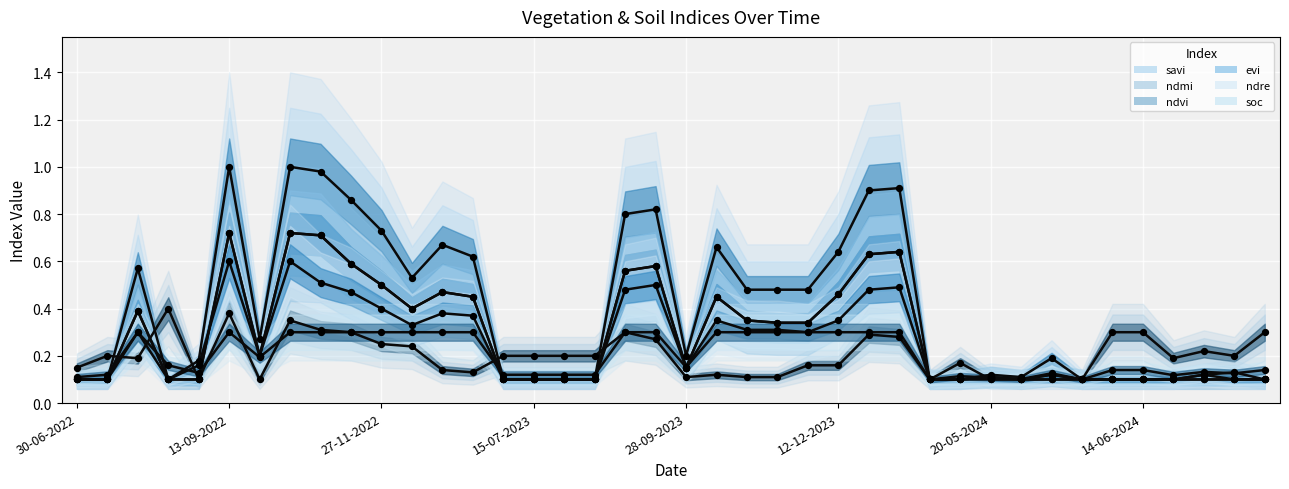

Is the value of savi at 15-07-2023 greater than the value of ndmi at 28-10-2023?

No